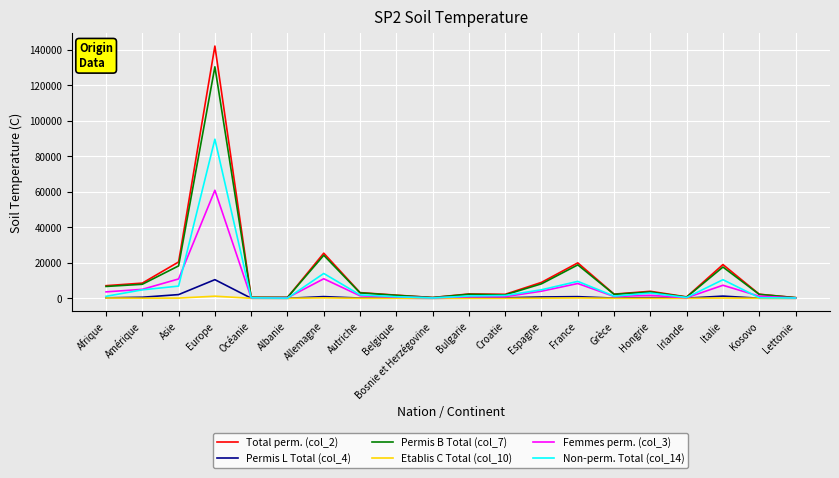

What are all the series names shown in the legend?

Total perm. (col_2), Permis L Total (col_4), Permis B Total (col_7), Etablis C Total (col_10), Femmes perm. (col_3), Non-perm. Total (col_14)